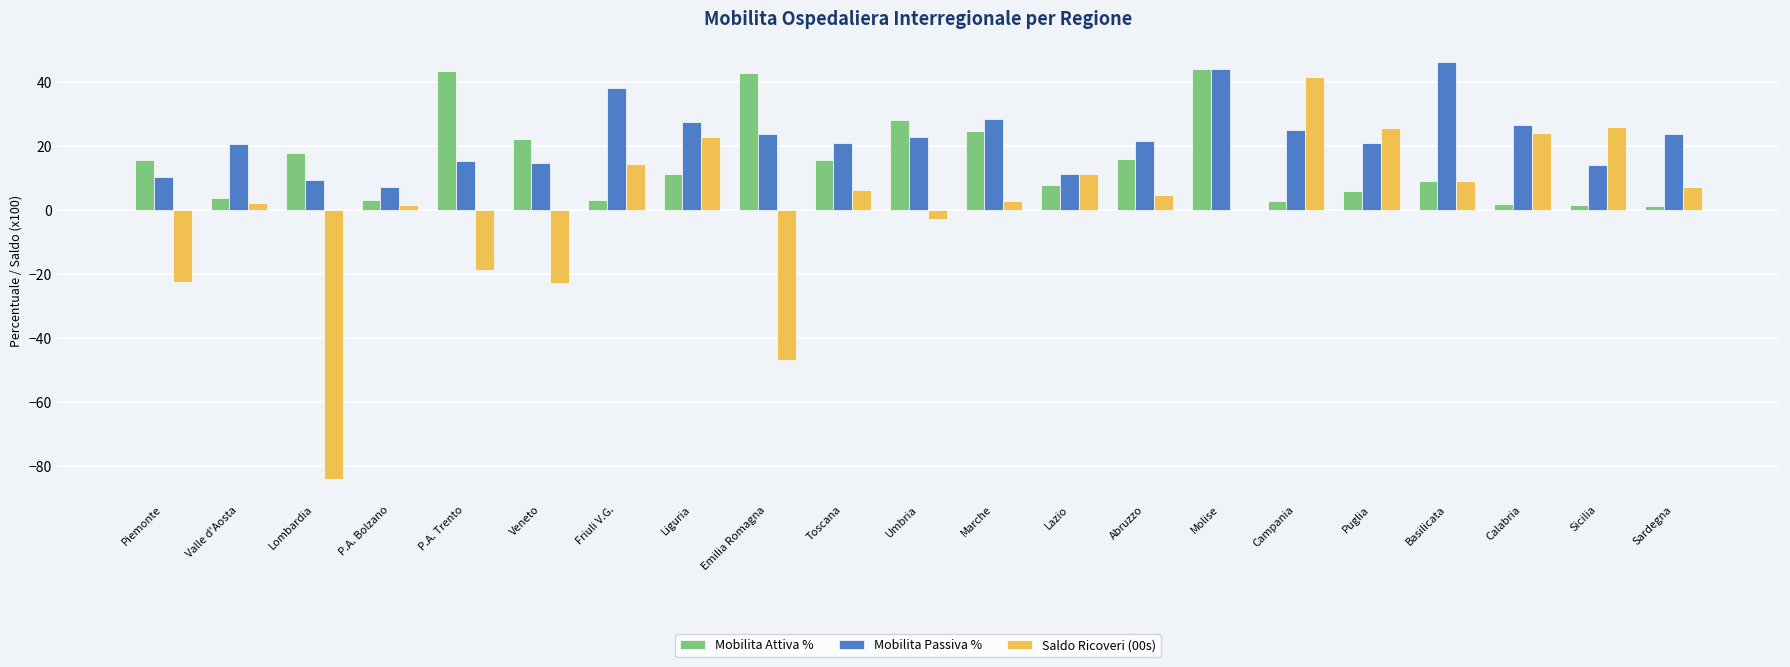

What is the highest value of the Mobilita Attiva % series?

43.9